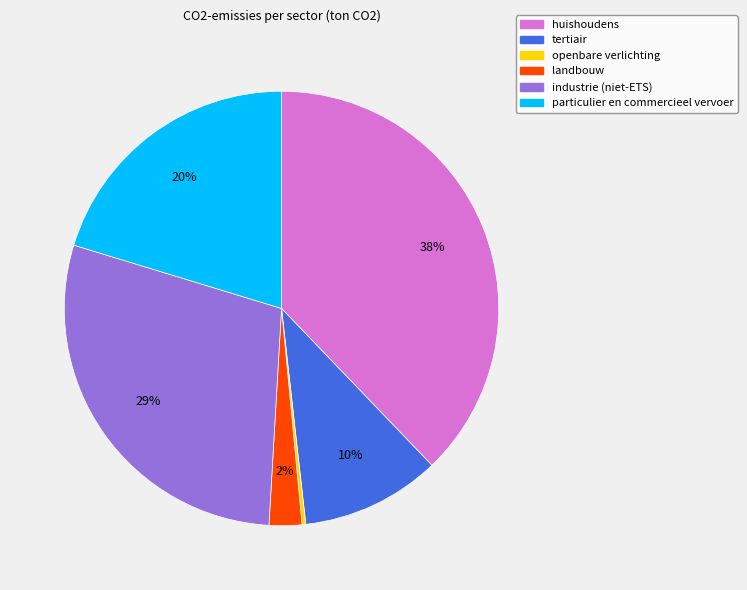

Is there any slice that represents more than half of the pie?

No